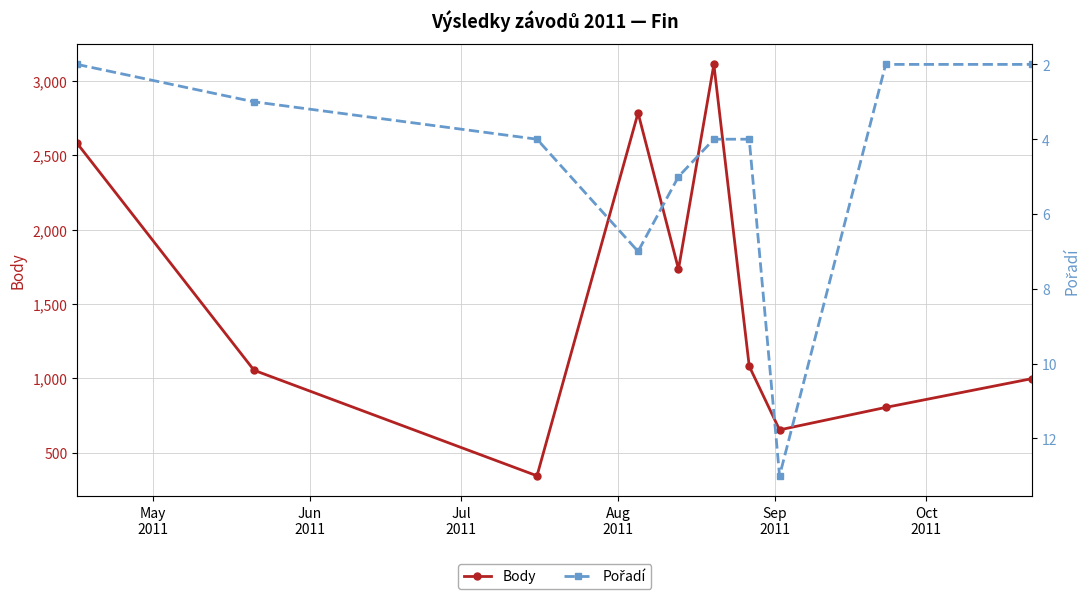

Rank the series by their average value, from highest to lowest.

Body, Pořadí